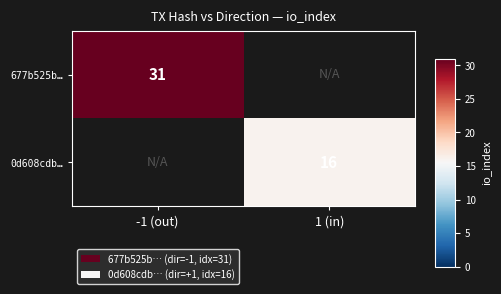

True or false: 677b525b… has a value of 51 at -1 (out).

False